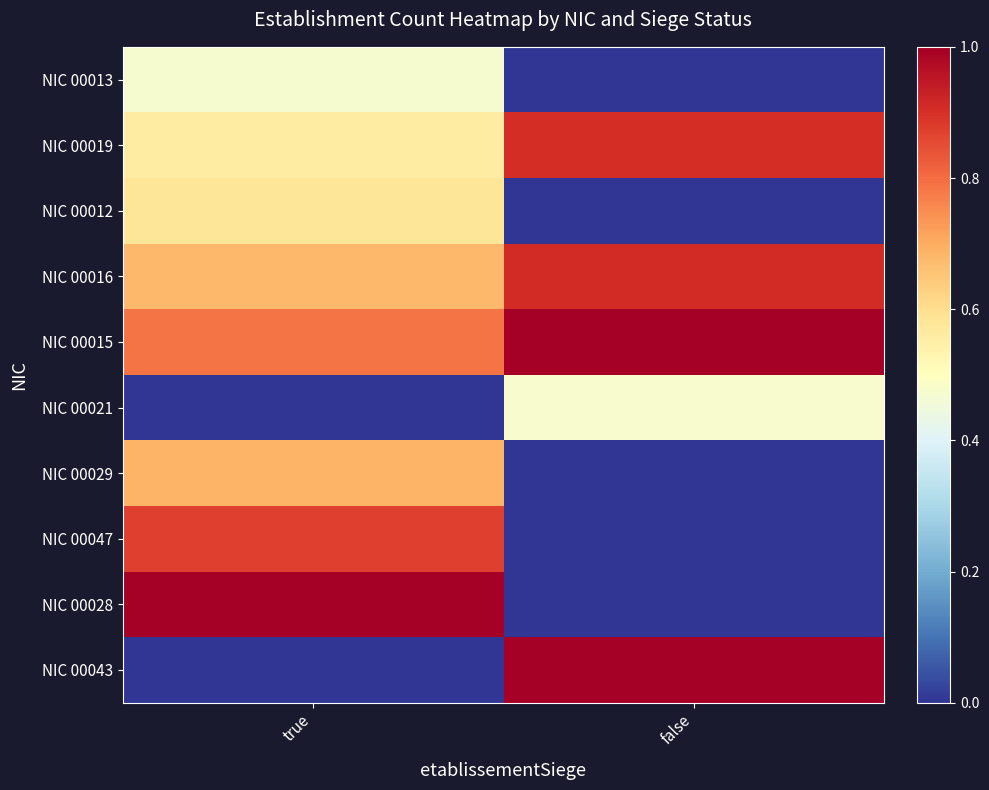

Between true and false, which series saw the biggest shift?

NIC 00028